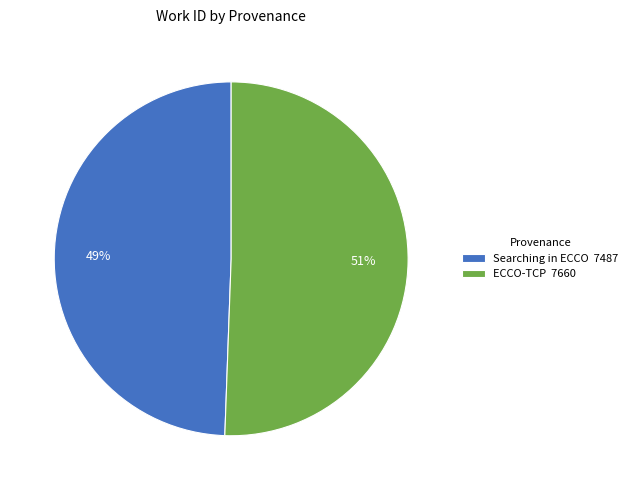

True or false: ECCO-TCP accounts for 51% of the total.

True